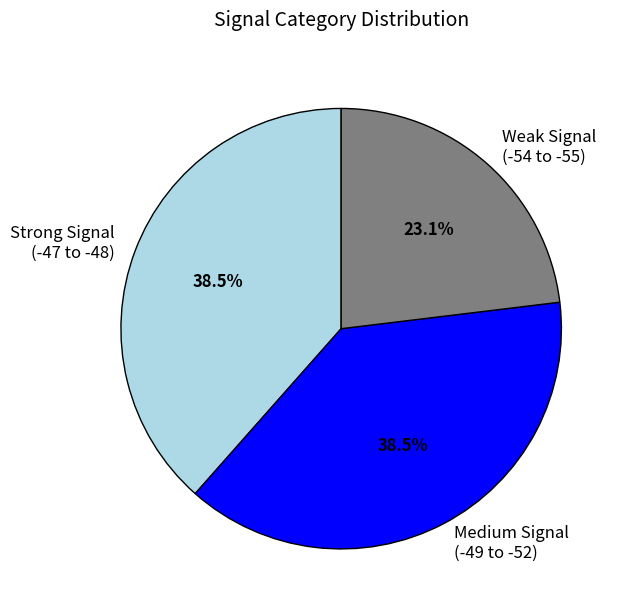

To the nearest percent, what is the average slice percentage?

33%